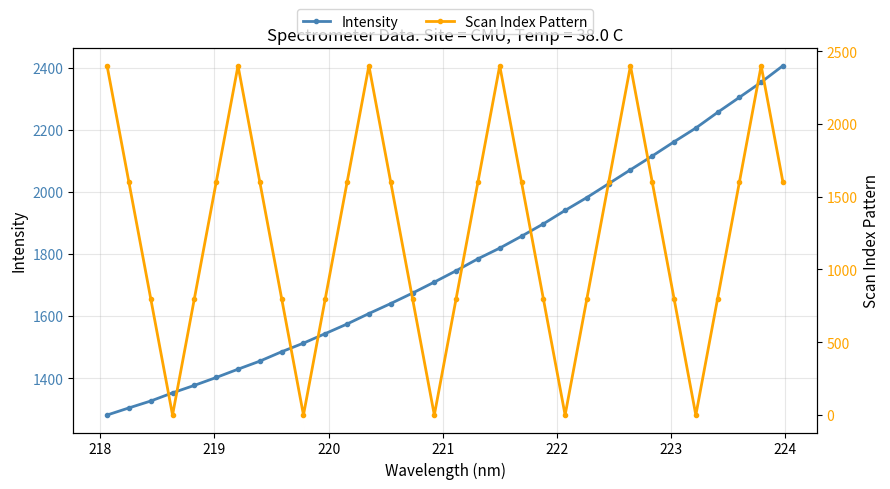

How many interior local peaks does the Scan Index Pattern series have?

5